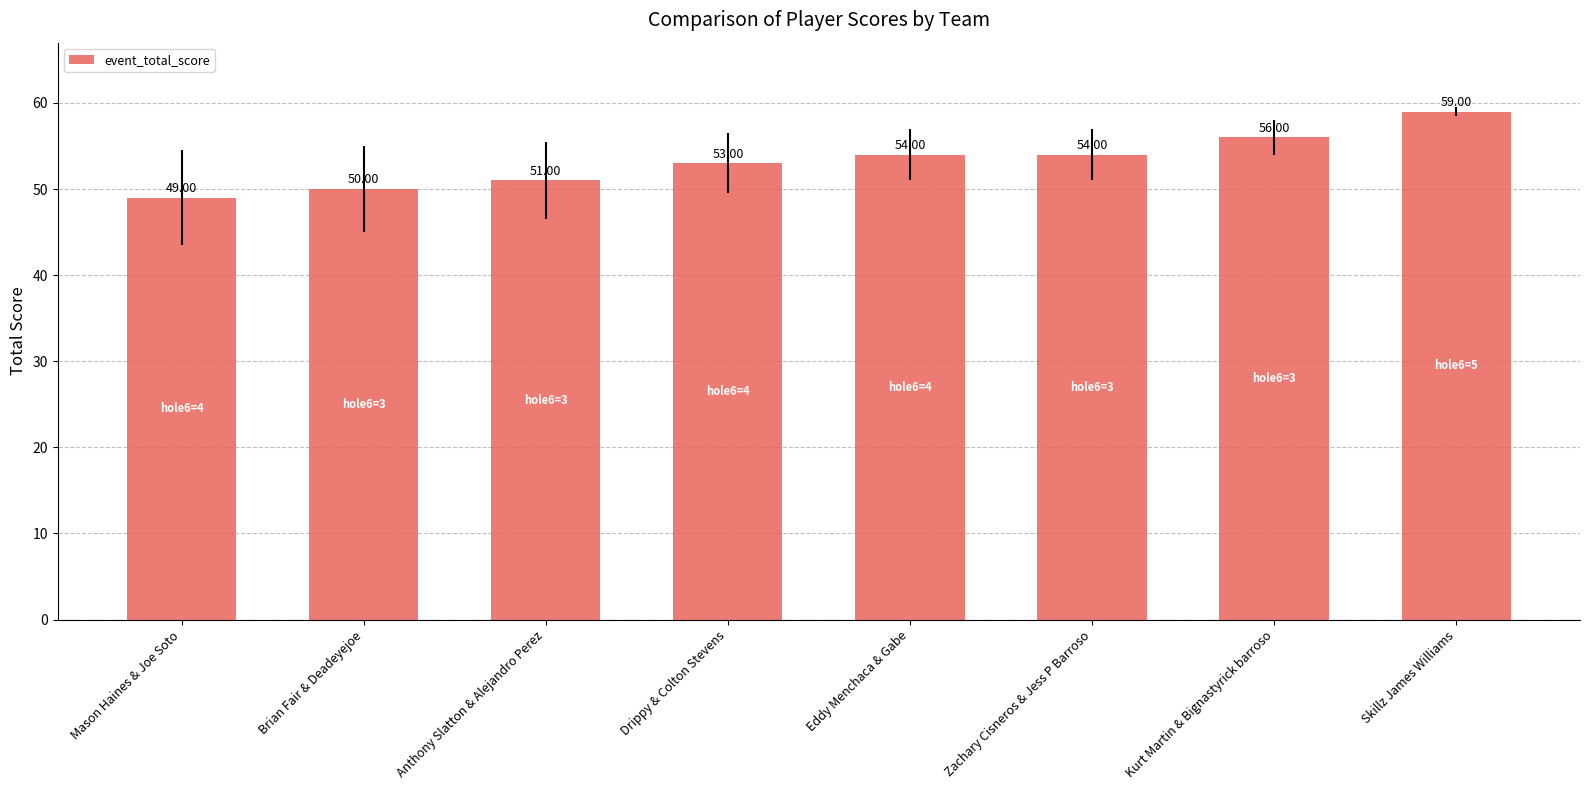

What is the sum of the values at Skillz James Williams and Drippy & Colton Stevens?

112